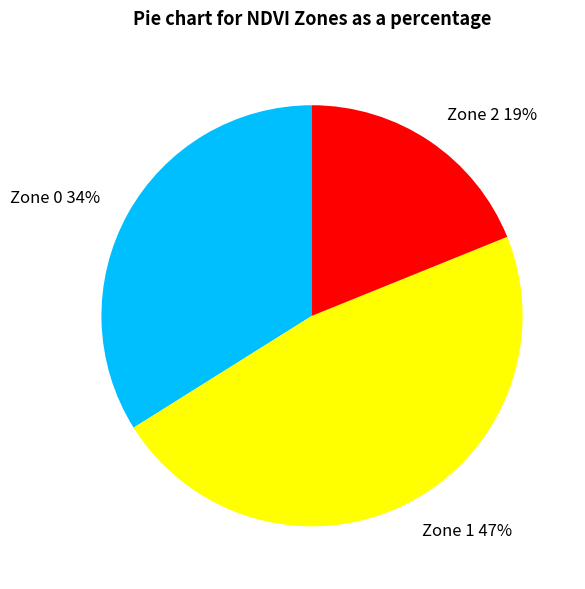

What percentage is the Zone 1 slice, to the nearest percent?

47%